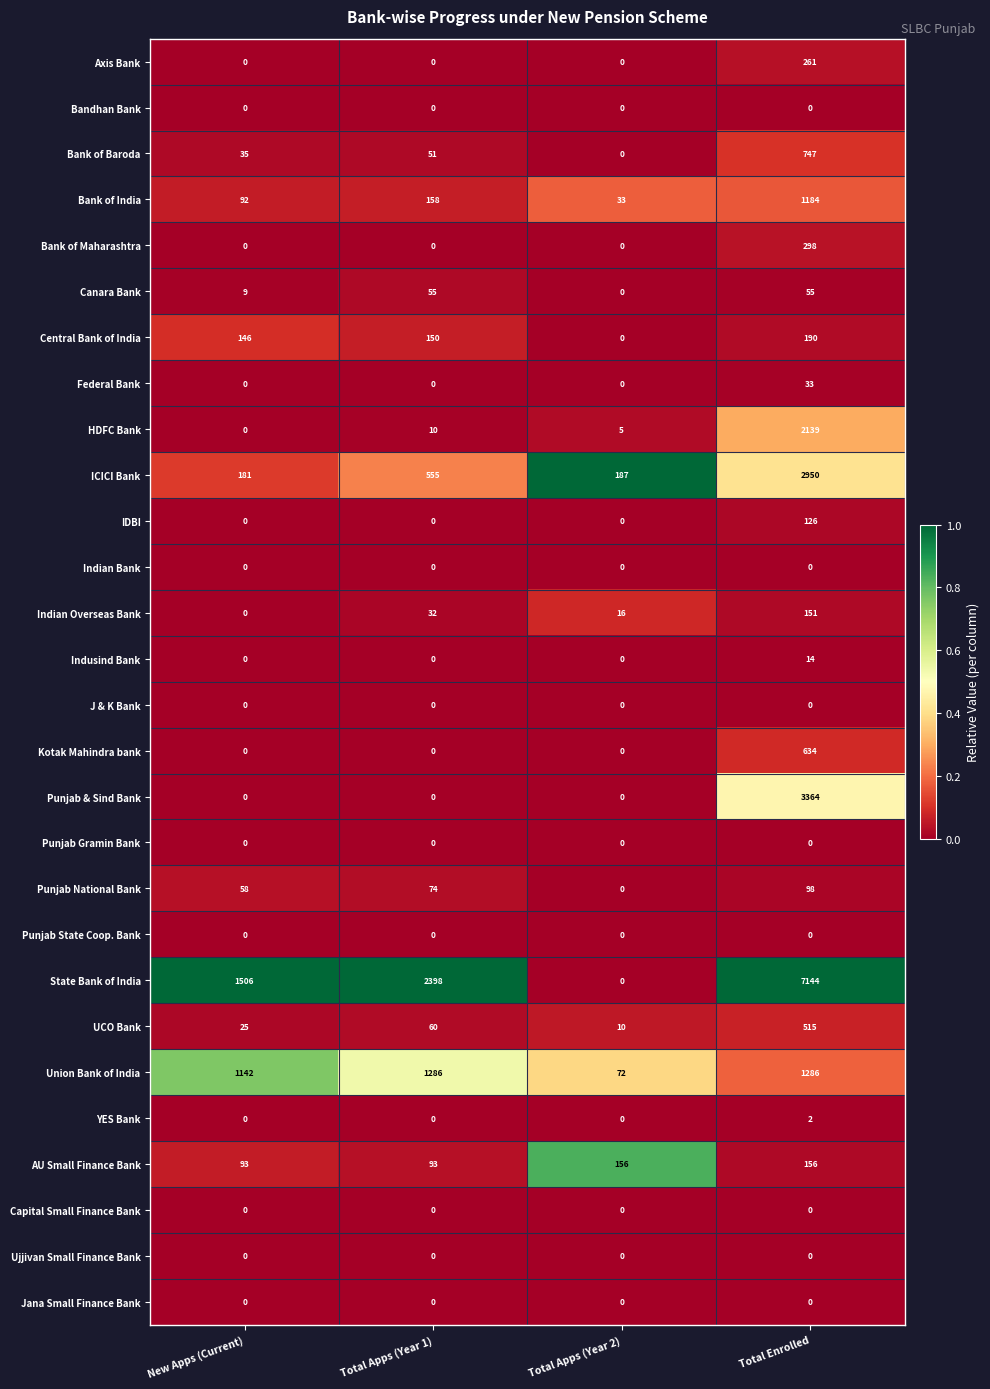

At which category does the chart reach its peak across all series?

Total Enrolled